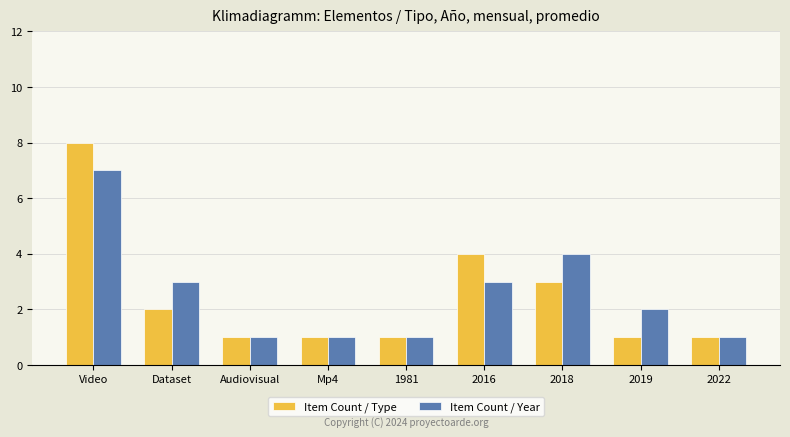

At which category is the sum across all series the highest?

Video